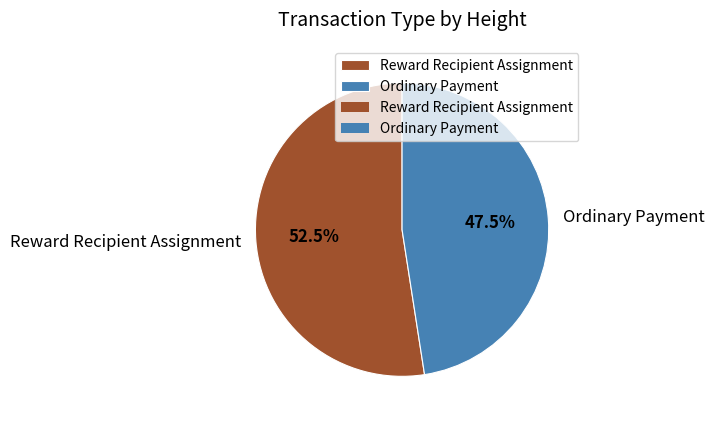

What is the largest slice in the pie chart?

Reward Recipient Assignment